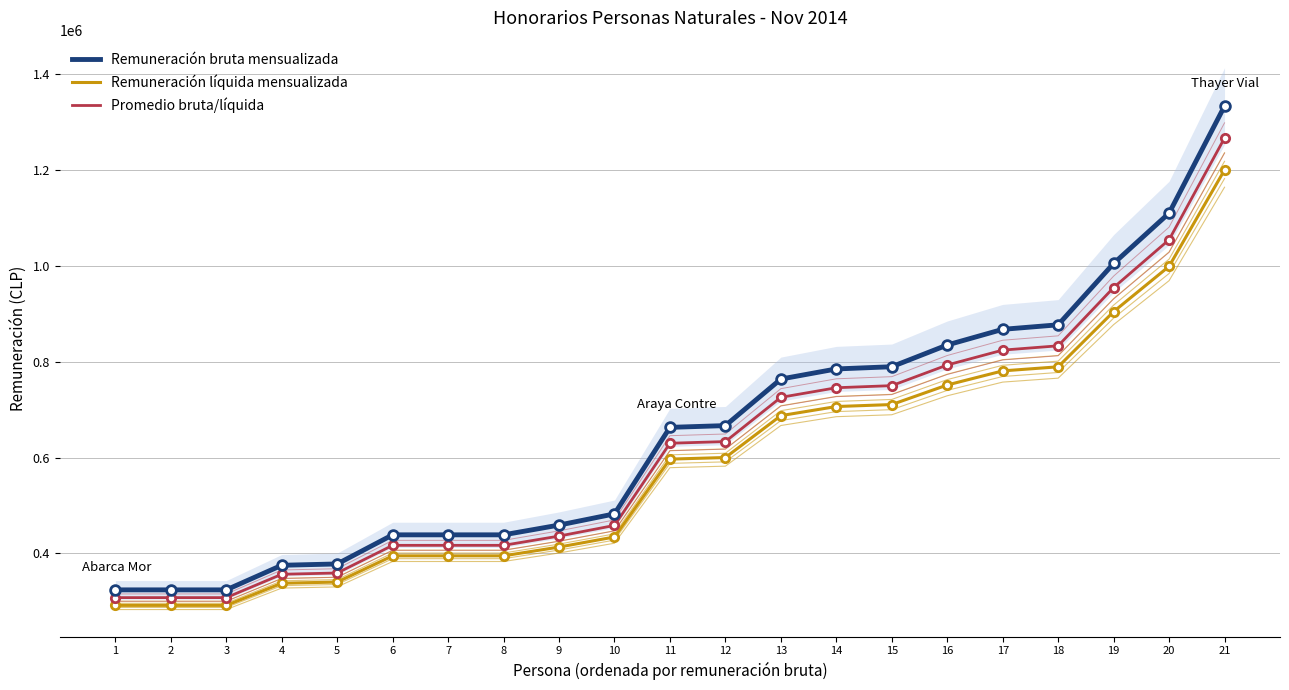

How many data points in Remuneración bruta mensualizada are above 663000?

10